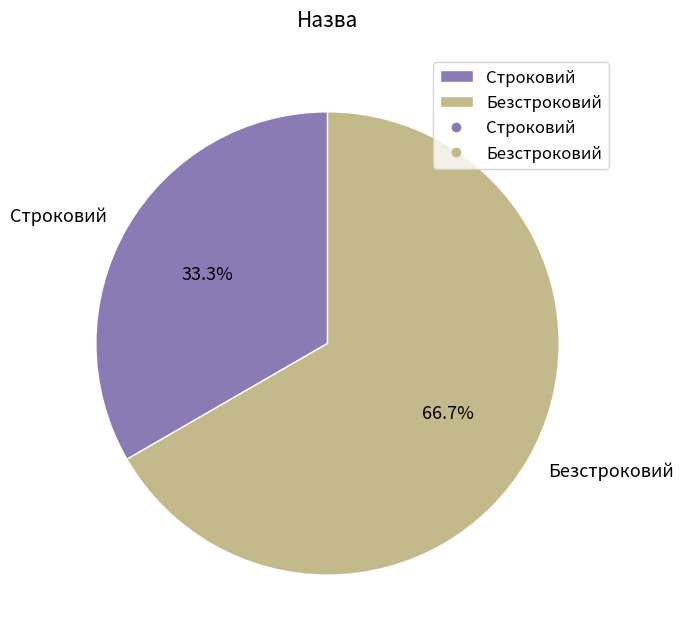

Which category has the smallest portion of the pie?

Строковий